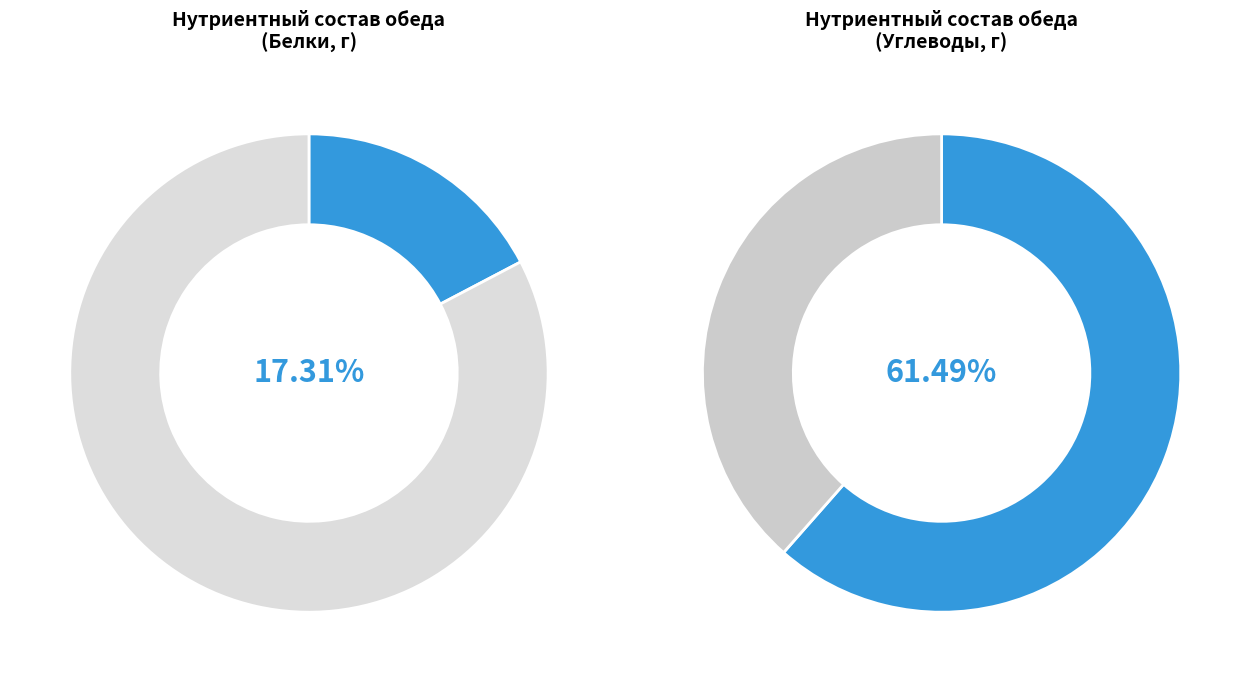

Is there any slice that represents more than half of the pie?

Yes